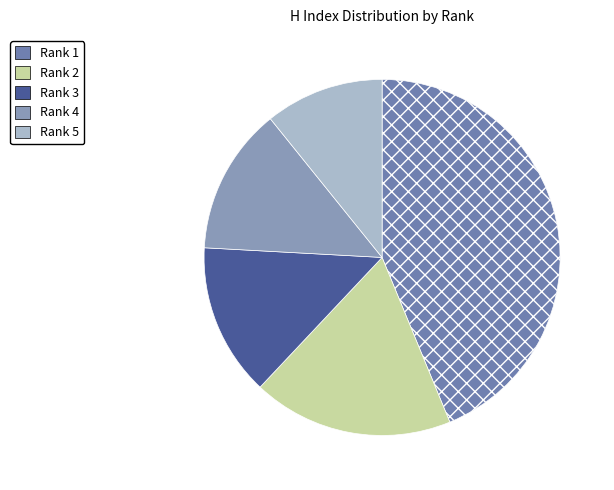

How many slices are in this pie chart?

5